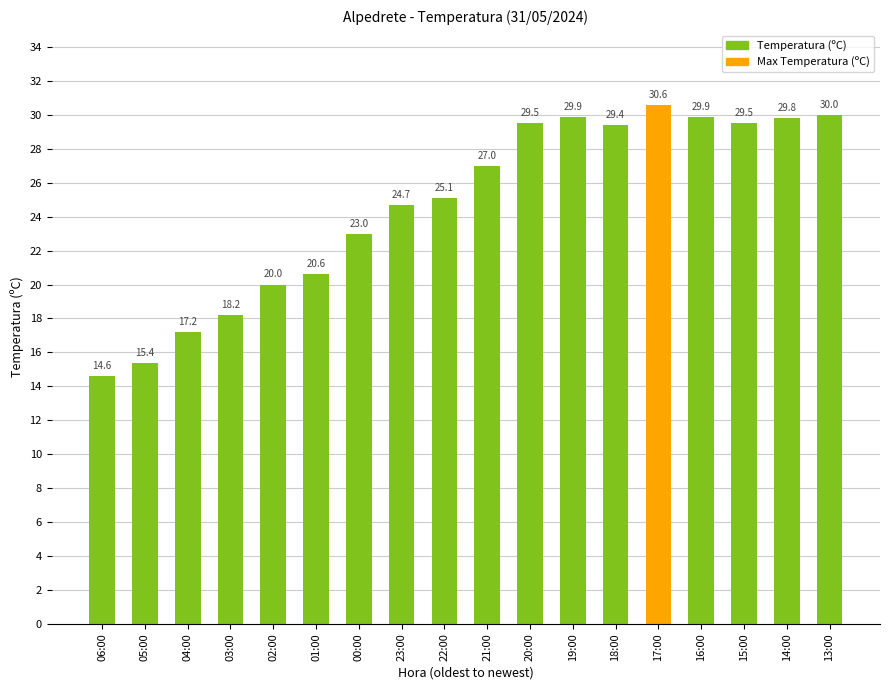

The chart shows a value of 38.1 at 00:00. True or false?

False